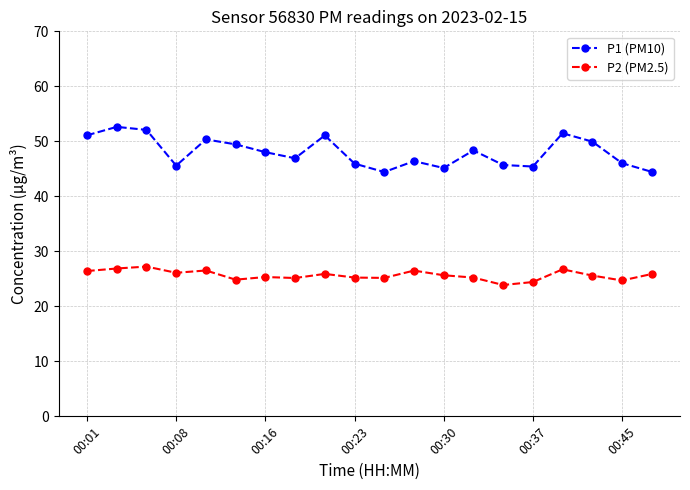

What are all the series names shown in the legend?

P1 (PM10), P2 (PM2.5)